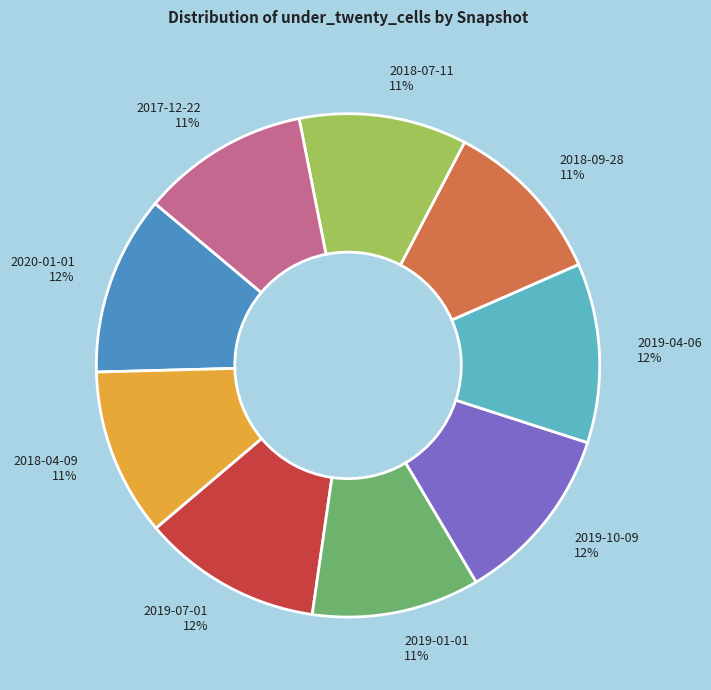

Count the number of slices in the pie.

9